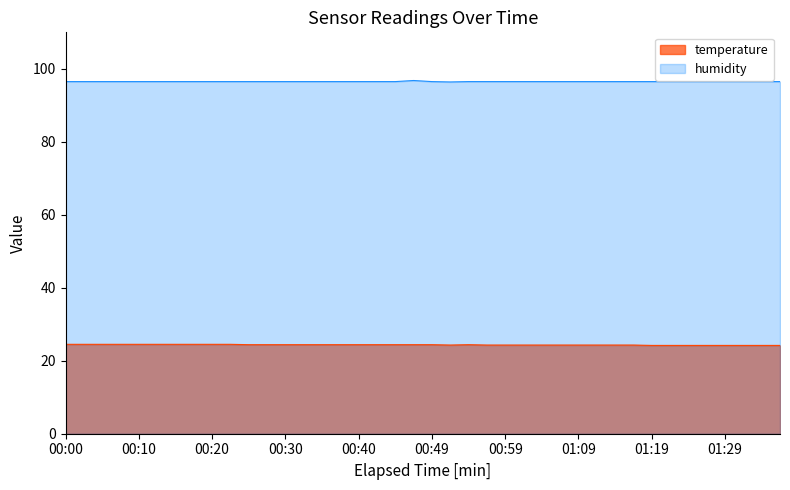

What is the maximum value for temperature?

24.5